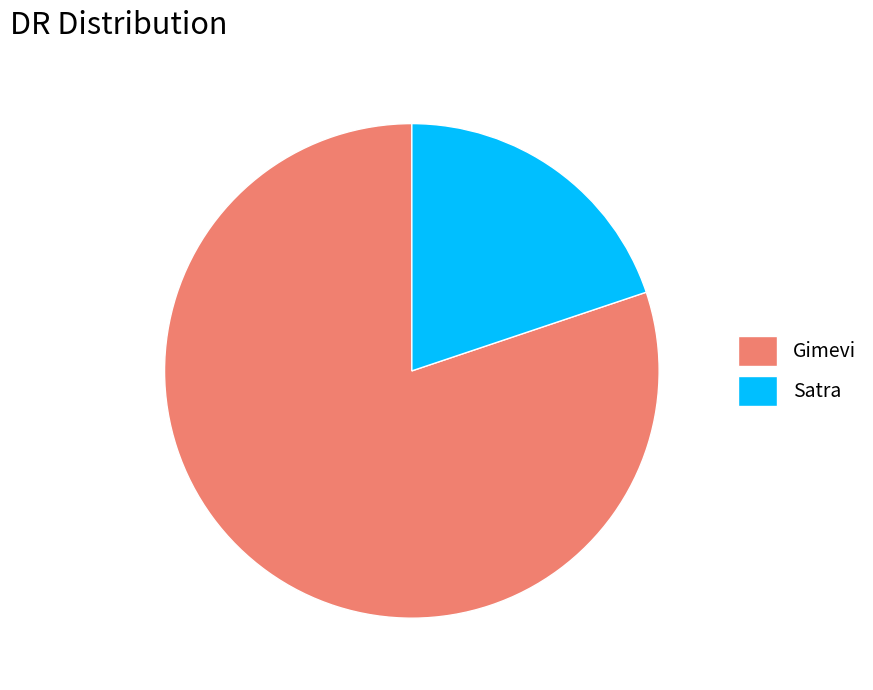

Which slice is the largest?

Gimevi